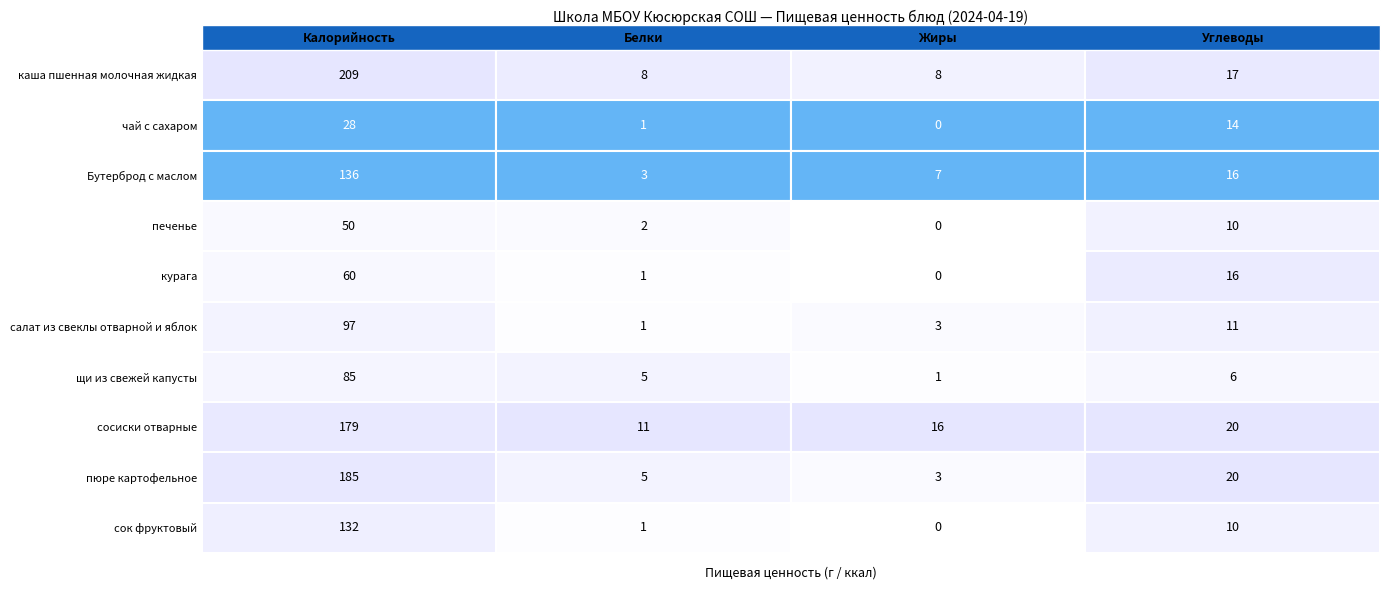

At which label does каша пшенная молочная жидкая first exceed 60?

Калорийность